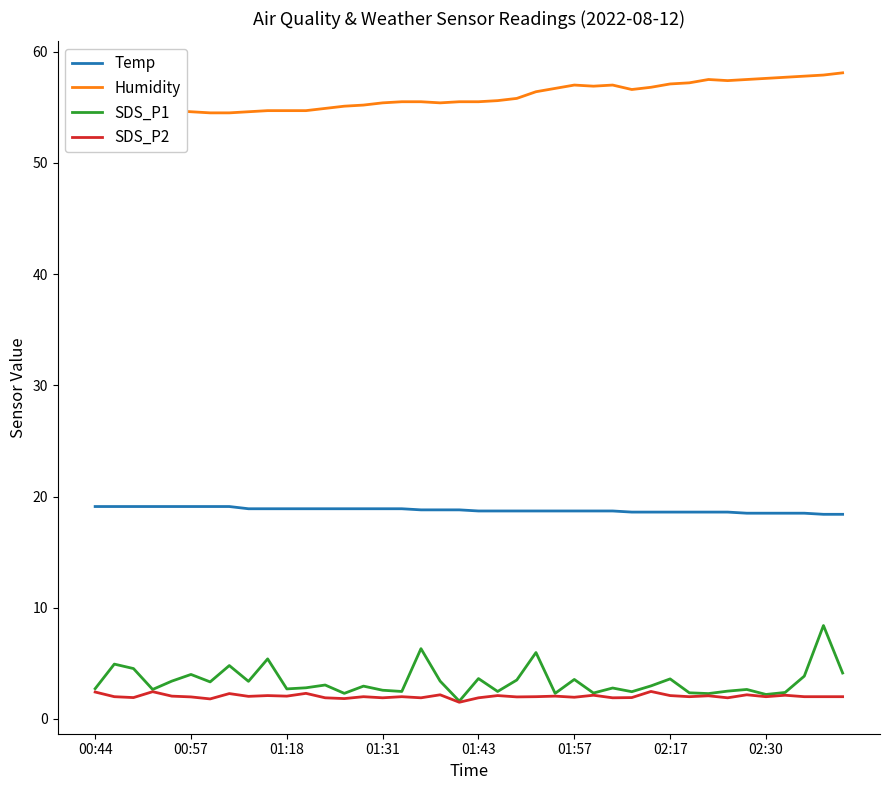

True or false: SDS_P2 and Humidity cross at least once.

False